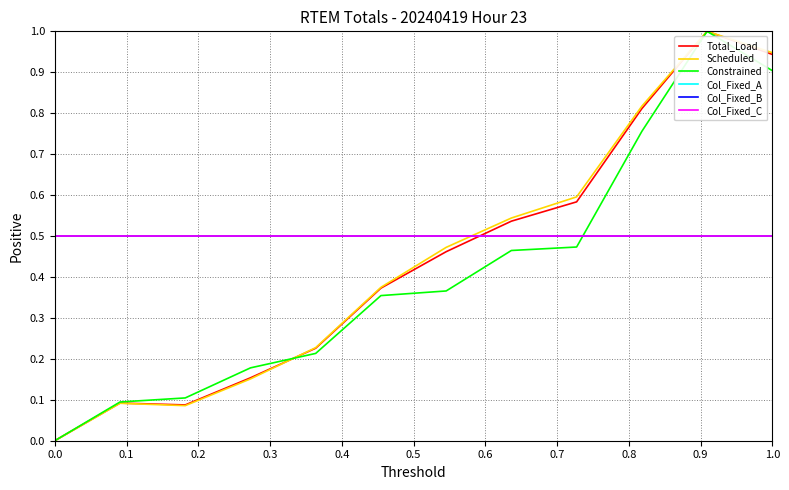

Does the chart have visible grid lines?

Yes